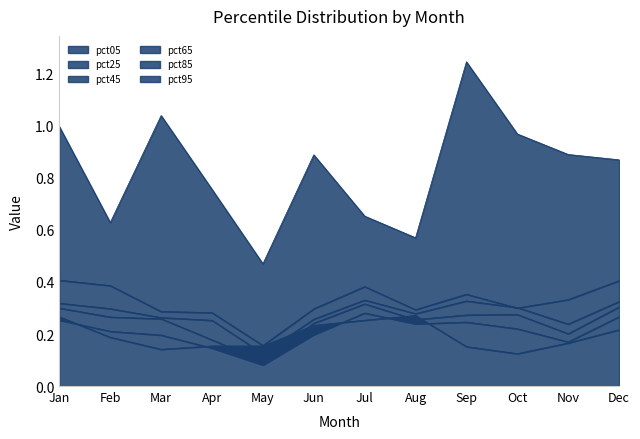

Which category has the lowest value in the pct65 series?

May